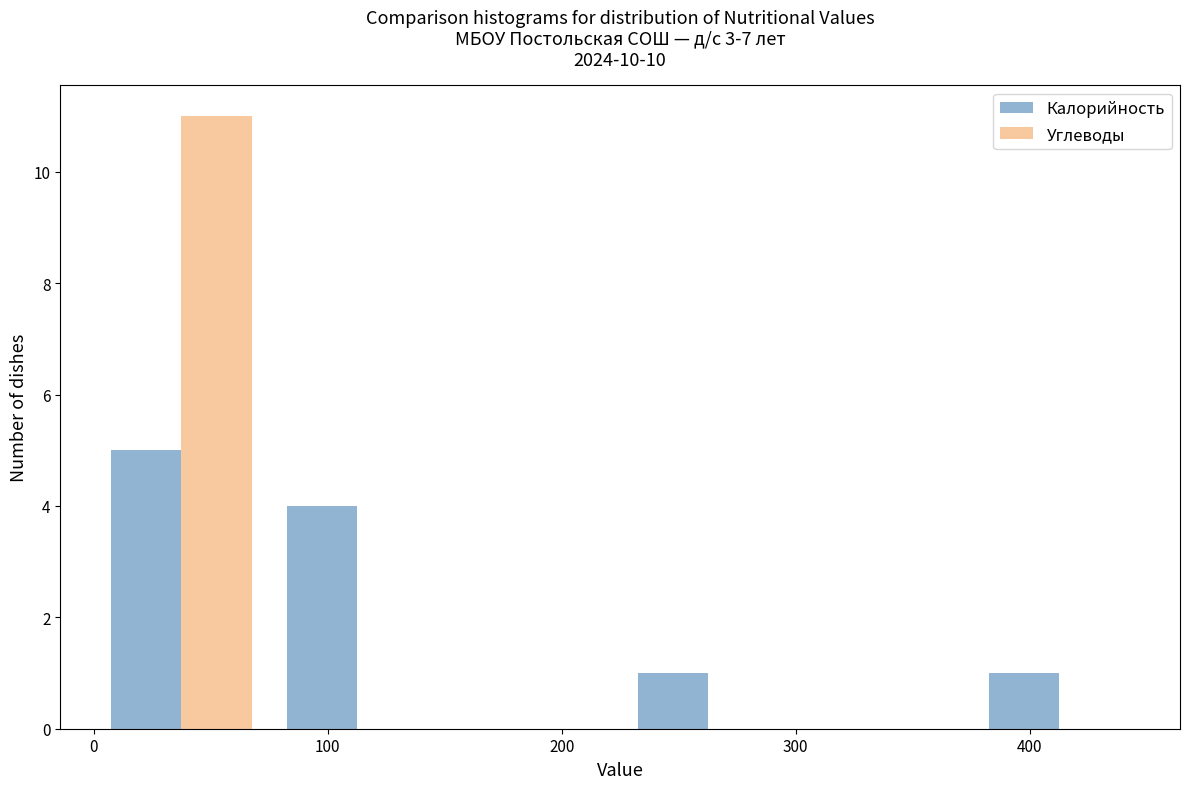

Reading left to right, transcribe this chart: for each range on the x-axis, give the height of each series' bar. Neither the bar edges nor the heights are printed on the chart, so give them approximately, as read against the axes.

0 to 75: Калорийность=5	Углеводы=11
75 to 150: Калорийность=4	Углеводы=0
150 to 225: Калорийность=0	Углеводы=0
225 to 300: Калорийность=1	Углеводы=0
300 to 375: Калорийность=0	Углеводы=0
375 to 450: Калорийность=1	Углеводы=0